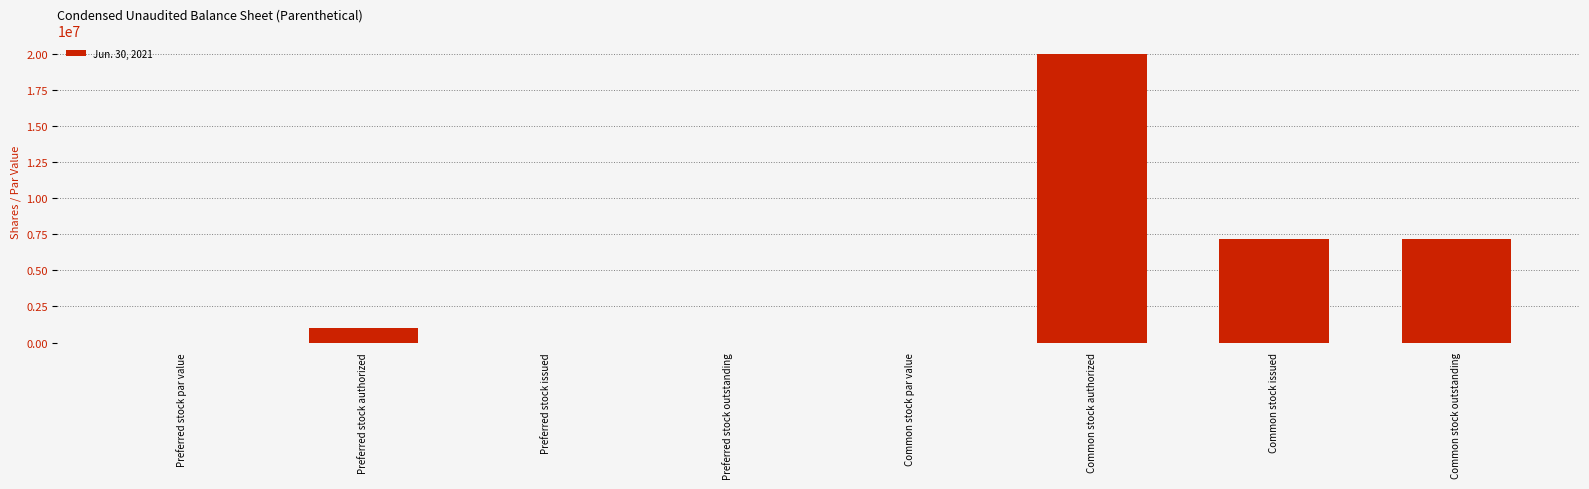

Between Preferred stock authorized and Preferred stock issued, which is larger?

Preferred stock authorized